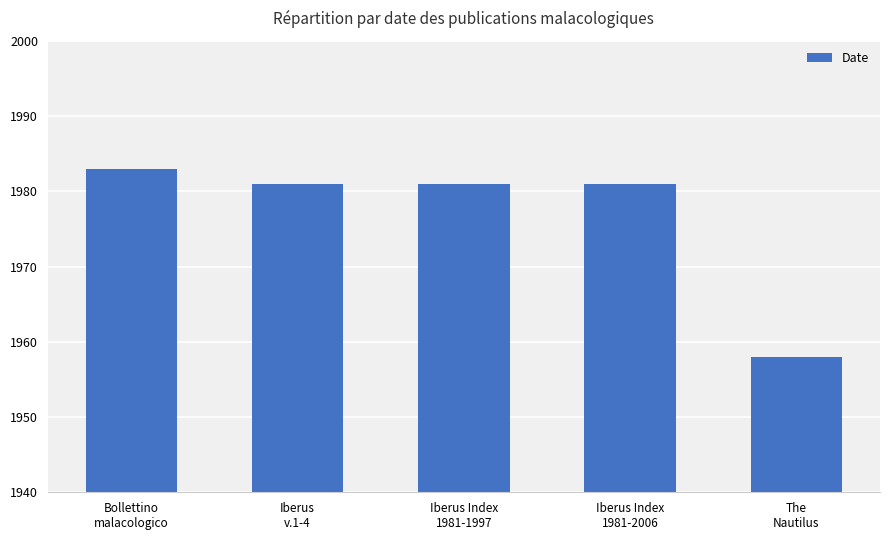

The chart shows a value of 1958 at The
Nautilus. True or false?

True